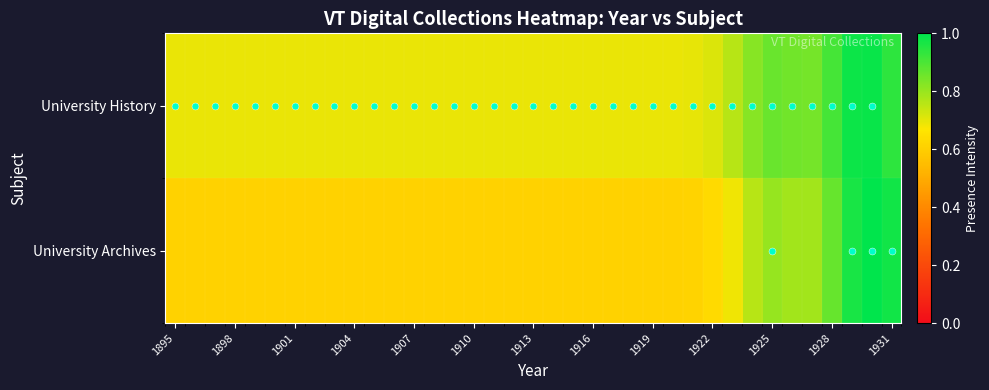

At which category does the chart reach its minimum across all series?

1895